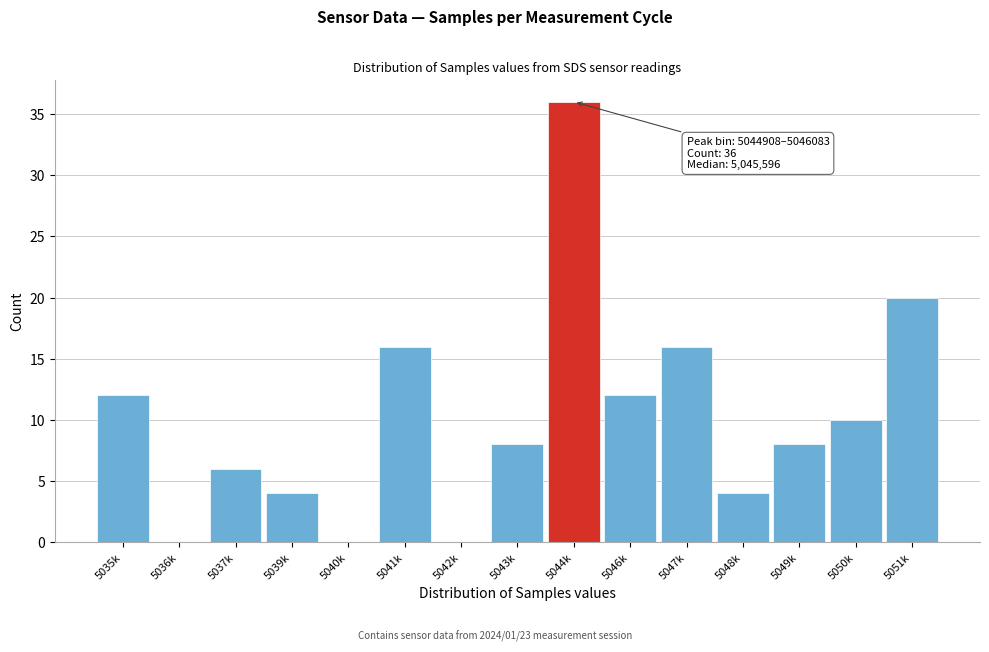

Reading left to right, extract all data points from this chart.

5035k=12	5036k=0	5037k=6	5039k=4	5040k=0	5041k=16	5042k=0	5043k=8	5044k=36	5046k=12	5047k=16	5048k=4	5049k=8	5050k=10	5051k=20